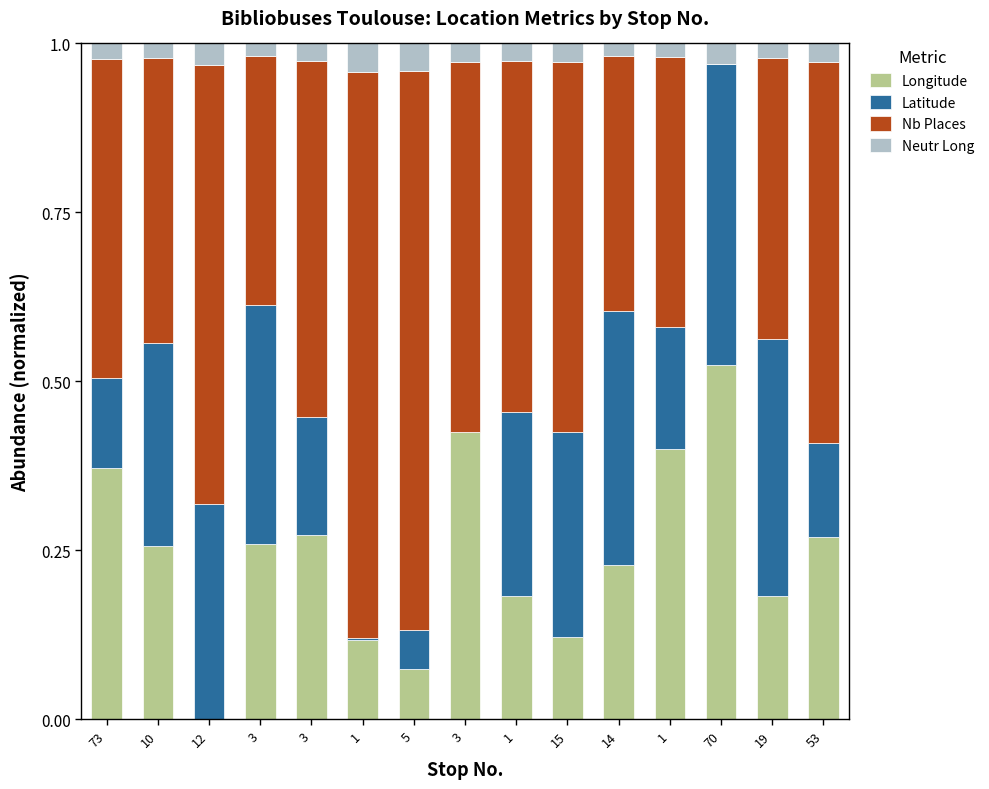

How many series are shown in this chart?

4